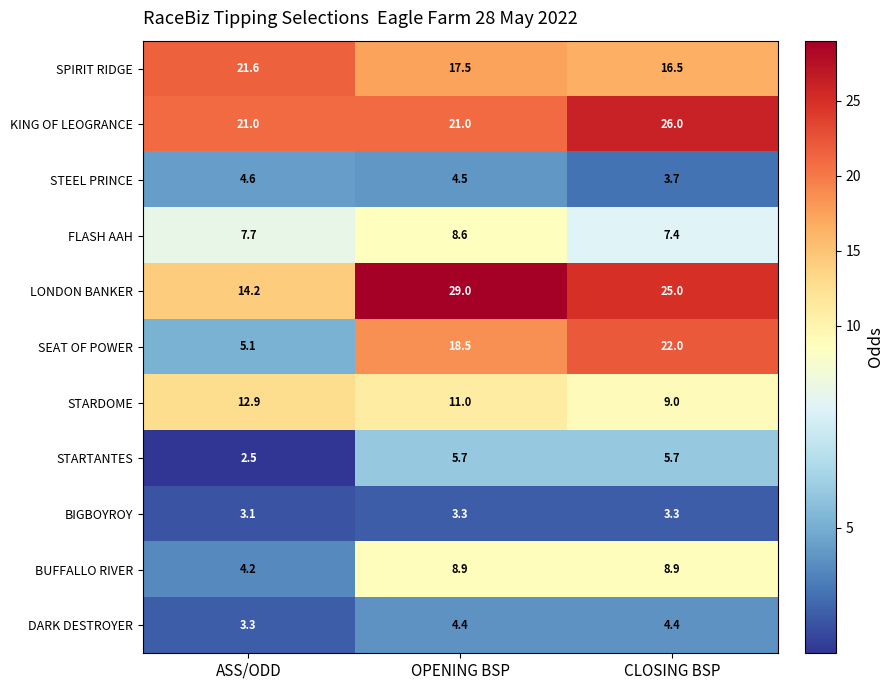

What is the approximate value of BIGBOYROY at ASS/ODD?

3.1